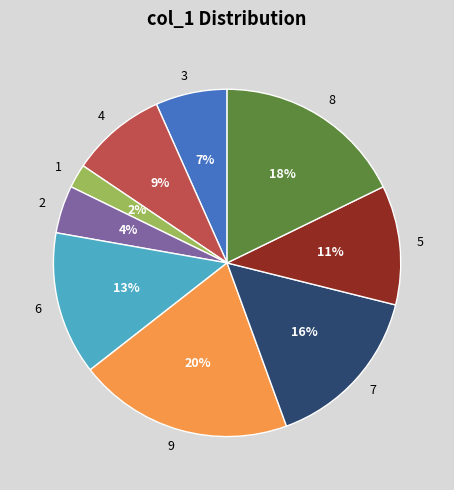

Is the sum of 4 and 2 greater than half?

No